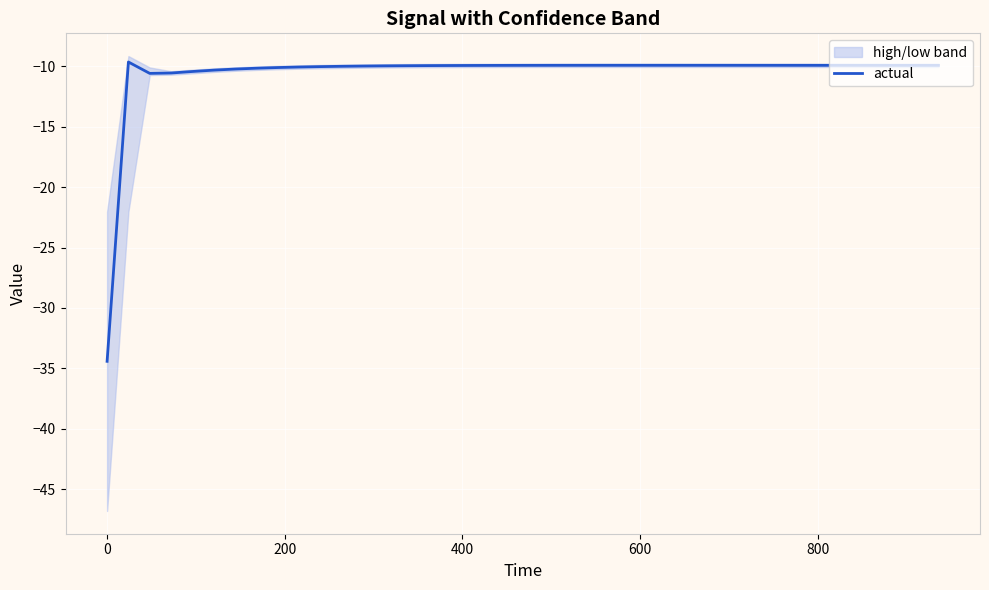

Does the chart display data point markers on the line(s)?

No